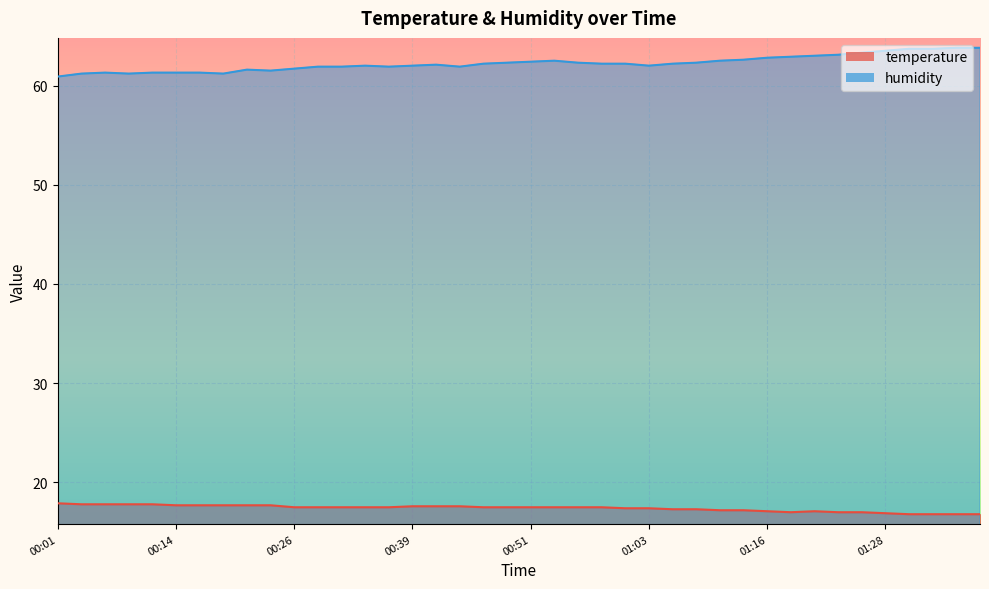

Where is the first local minimum for temperature?

01:18